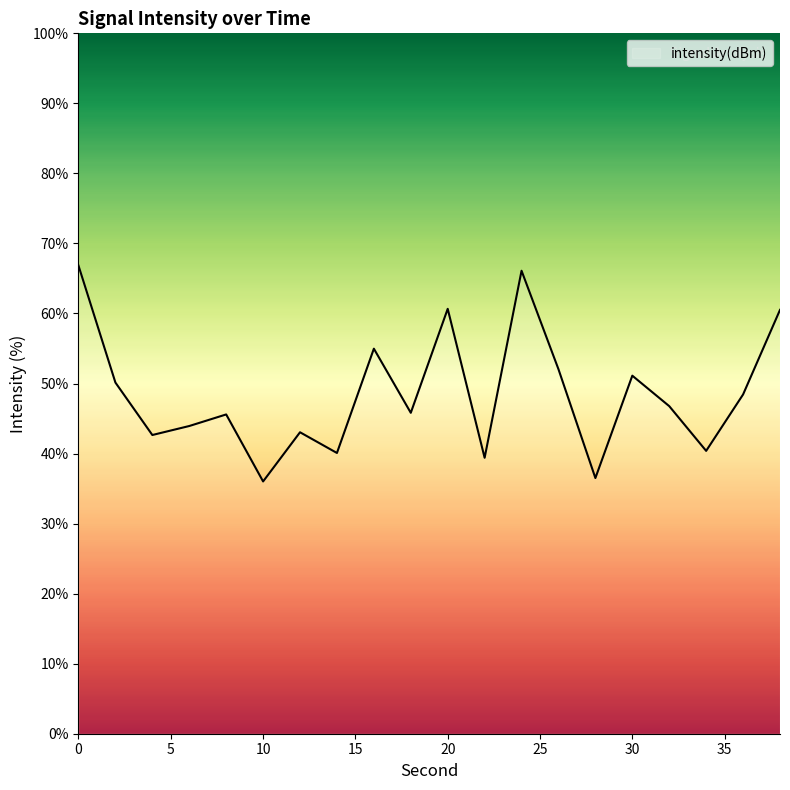

What is the difference between the maximum and minimum values?

30.8